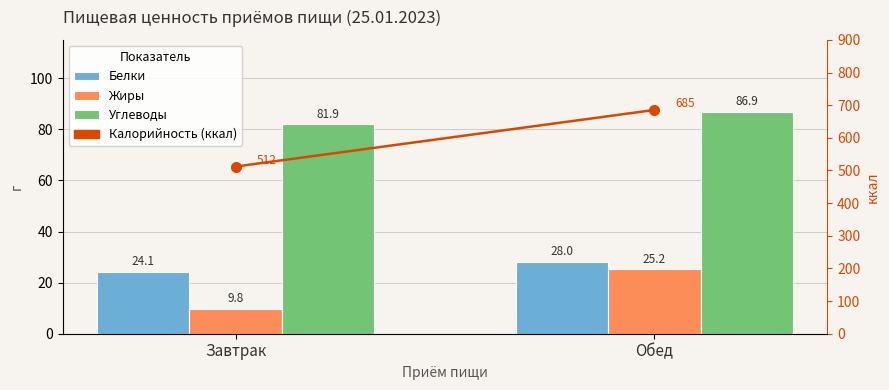

At which label does Калорийность reach its minimum?

Завтрак